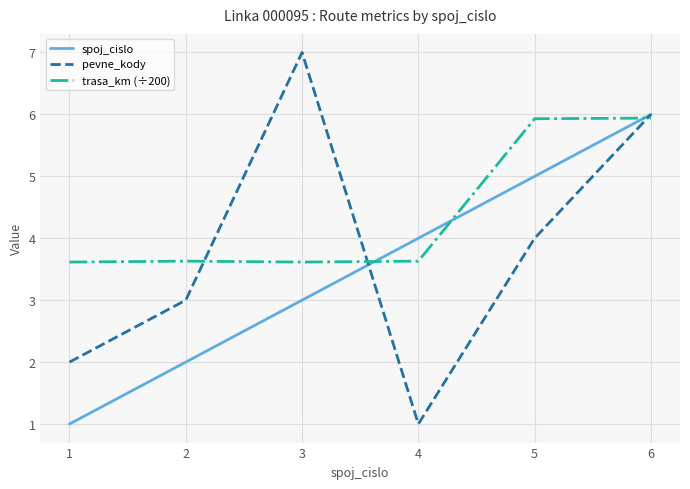

Which category has the highest value across all series?

3